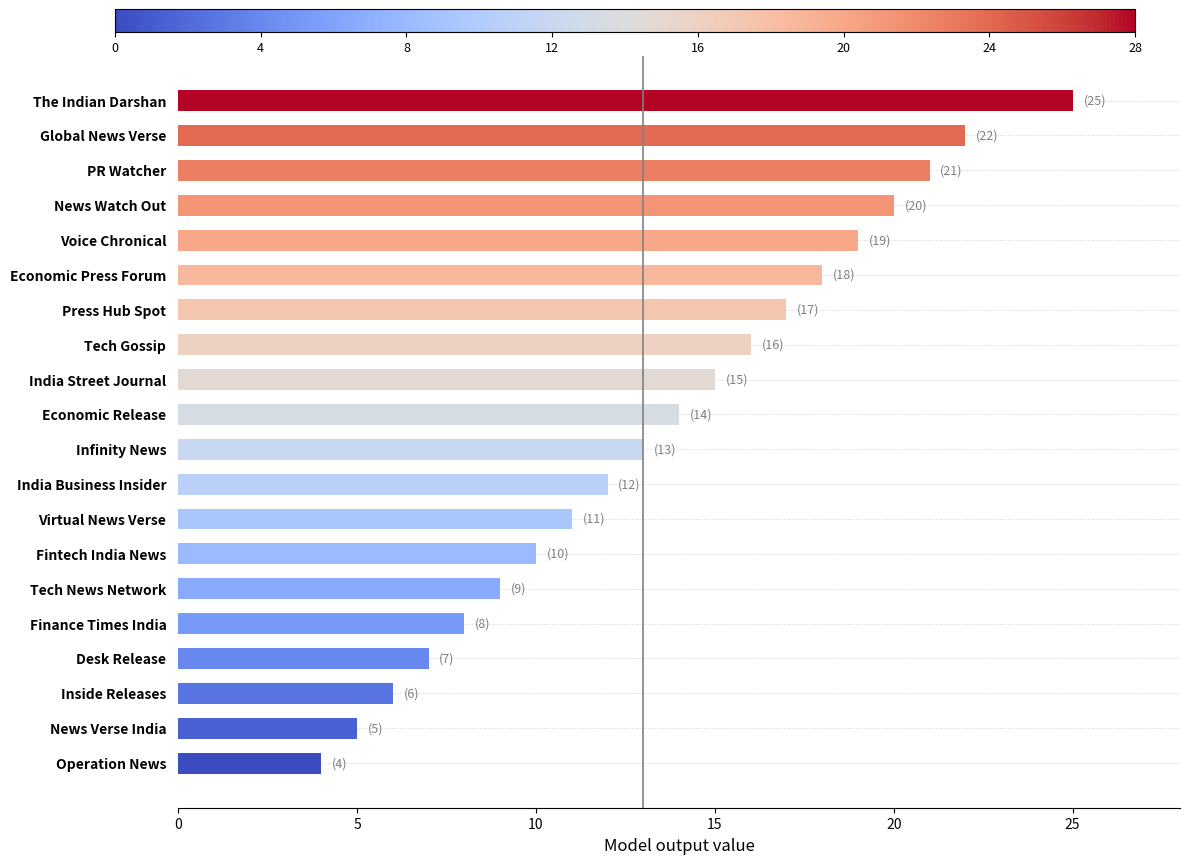

What is the change in value from Economic Release to Economic Press Forum?

+4